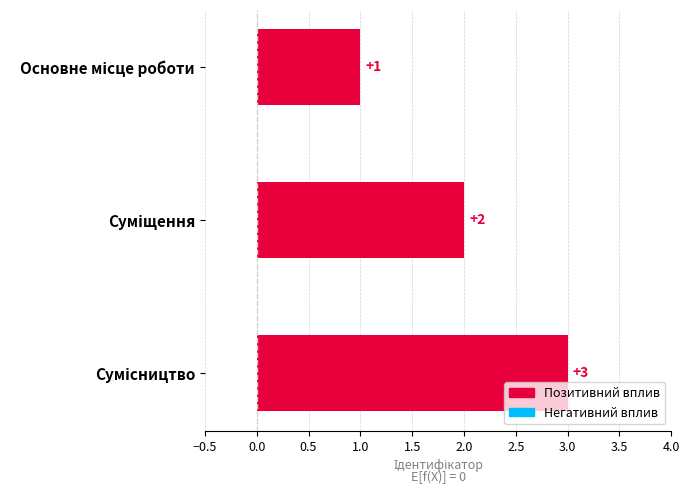

How many values are between 1 and 3?

3